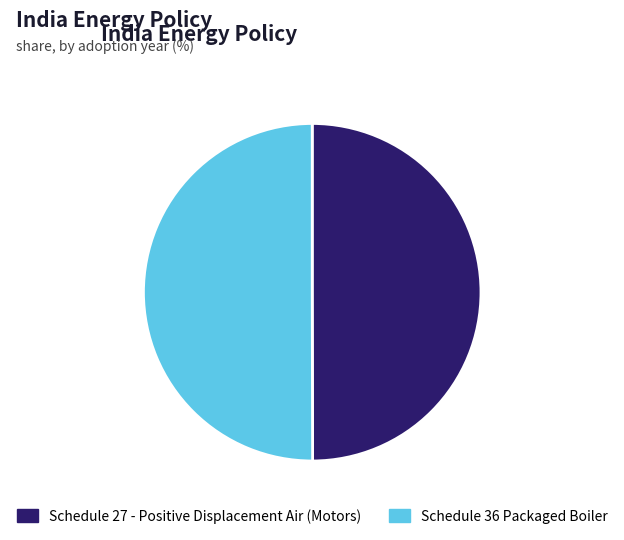

Count the number of slices in the pie.

2